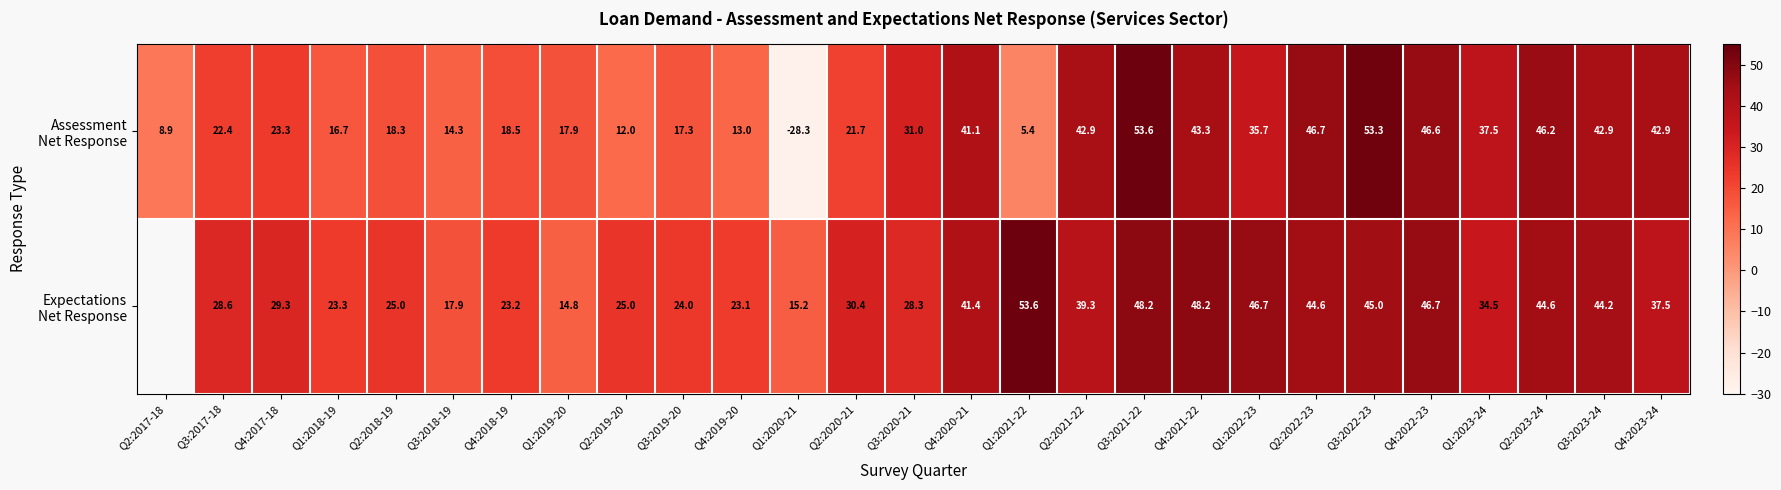

How many positive values does the Expectations Net Response series have?

26